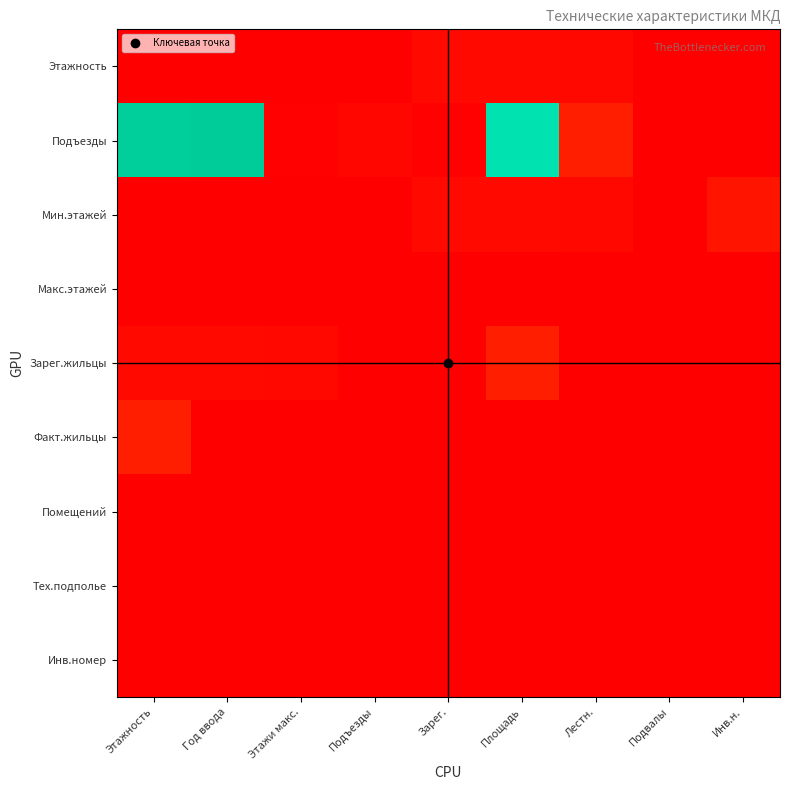

Between Площадь and Лестн., which series saw the biggest shift?

Подъезды